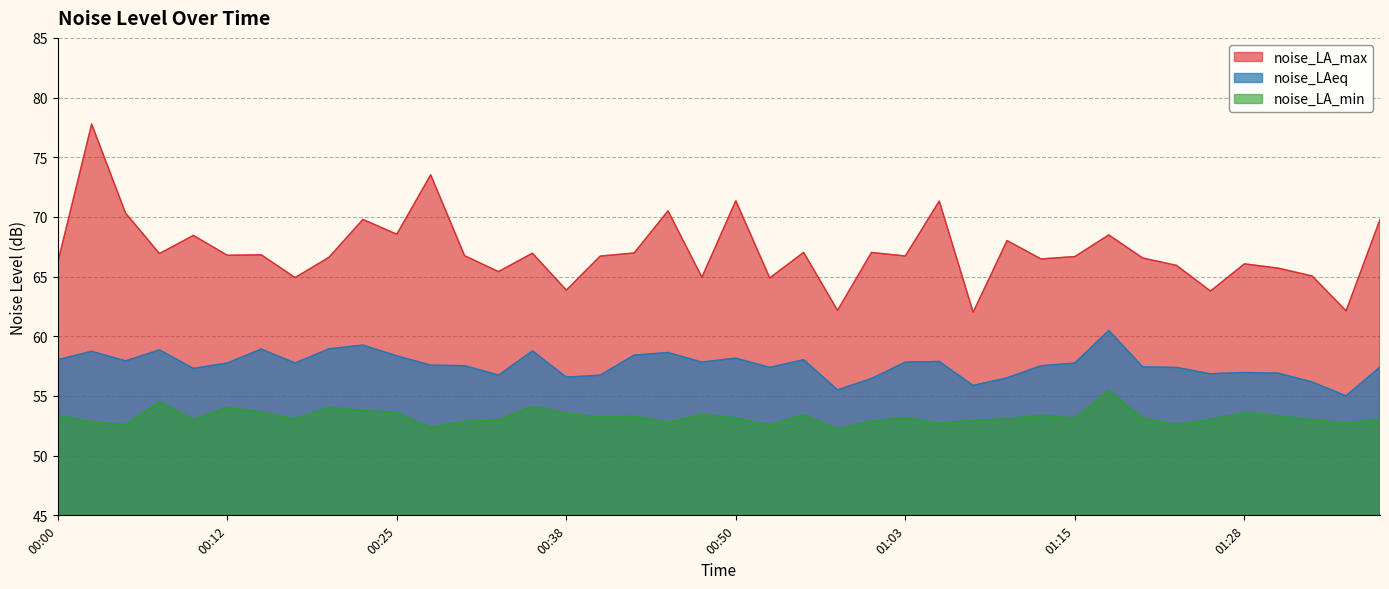

Where does the noise_LA_max series first go above 66?

00:00